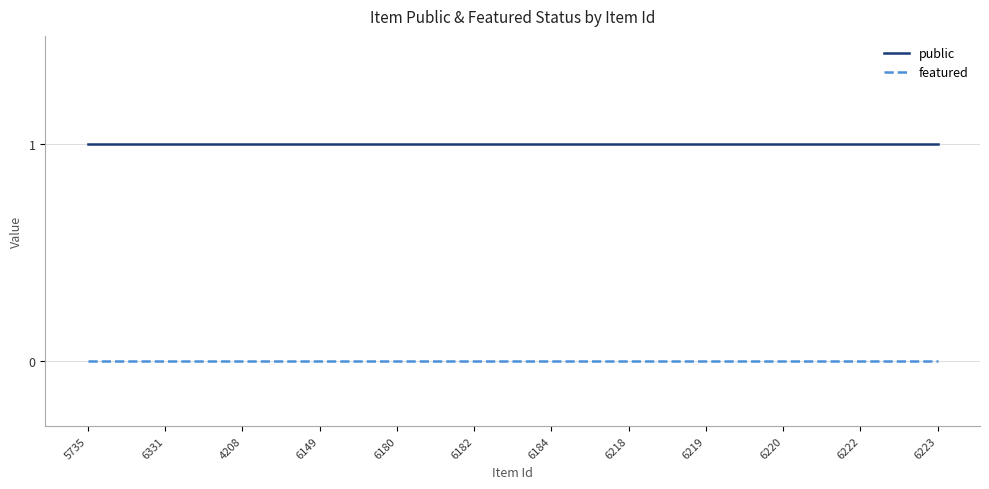

List the series in order of their peak value, highest first.

public, featured